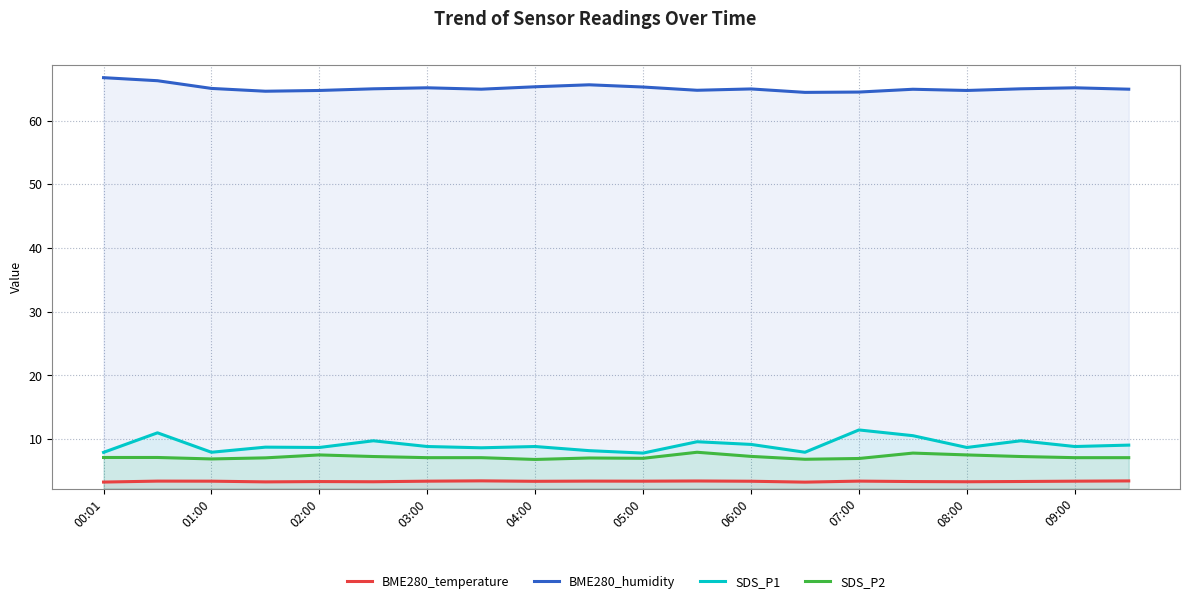

Does the chart display data point markers on the line(s)?

No